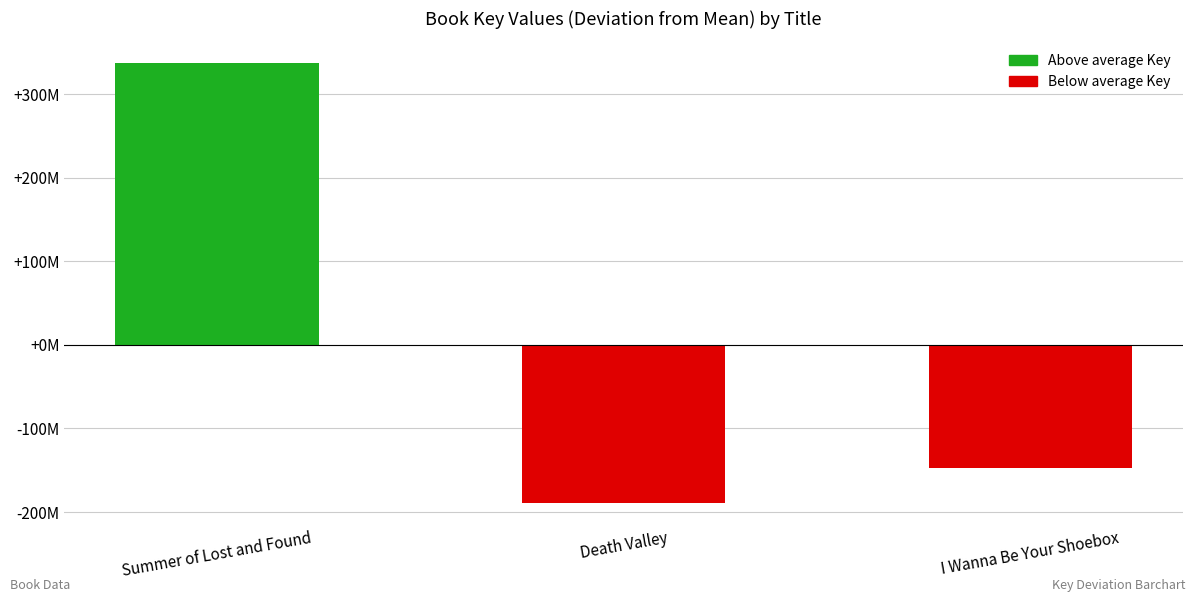

Are the bars horizontal?

No